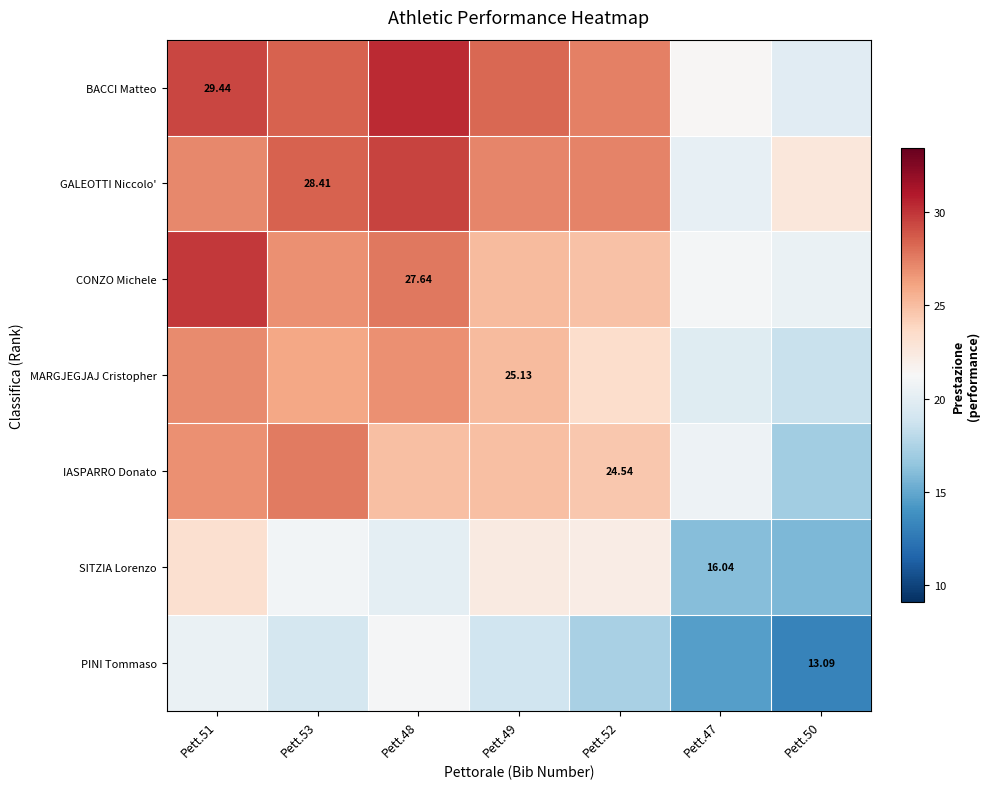

At which label is IASPARRO Donato closest to 22?

Pett.47